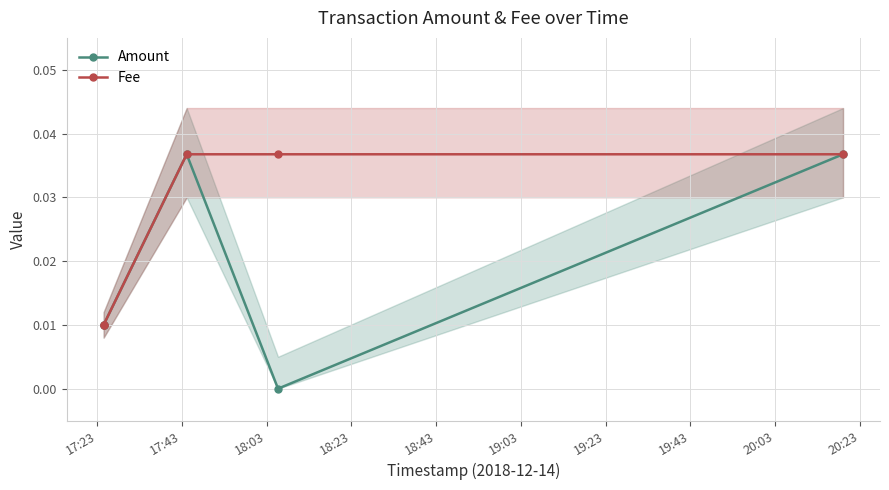

Rank the series at 18:43 from lowest to highest value.

Amount, Fee